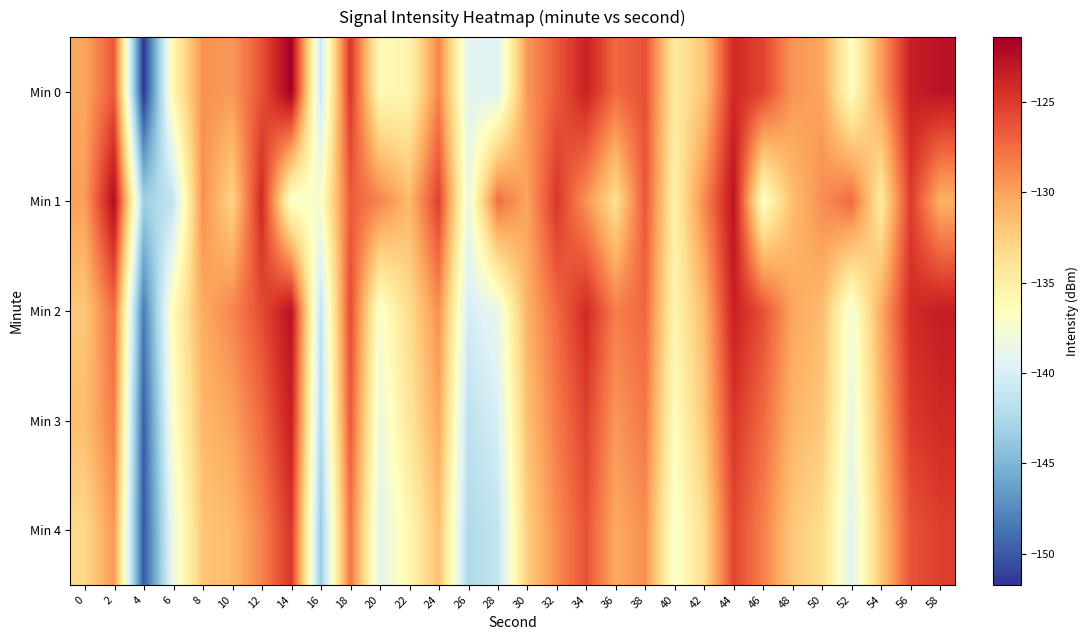

Reading left to right, what are all the values shown in this chart?

Min 0: 0=-130.3	2=-126.5	4=-151.7	6=-135.7	8=-129.2	10=-129.6	12=-126.2	14=-121.4	16=-140.8	18=-124.7	20=-136.0	22=-135.7	24=-128.7	26=-139.1	28=-139.5	30=-129.6	32=-126.6	34=-123.6	36=-127.3	38=-126.1	40=-134.5	42=-132.0	44=-124.0	46=-125.5	48=-129.5	50=-130.1	52=-136.7	54=-129.9	56=-123.5	58=-122.7
Min 1: 0=-129.8	2=-122.3	4=-143.2	6=-141.3	8=-129.1	10=-132.8	12=-124.0	14=-137.1	16=-137.1	18=-126.7	20=-128.5	22=-131.2	24=-125.3	26=-138.4	28=-127.6	30=-130.1	32=-124.8	34=-129.3	36=-133.7	38=-126.4	40=-135.2	42=-128.9	44=-122.7	46=-136.8	48=-131.5	50=-129.0	52=-127.3	54=-134.6	56=-125.1	58=-130.8
Min 2: 0=-132.1	2=-127.4	4=-148.3	6=-136.2	8=-130.5	10=-128.7	12=-125.9	14=-122.6	16=-141.3	18=-125.8	20=-137.2	22=-133.5	24=-129.1	26=-140.2	28=-138.7	30=-130.9	32=-127.4	34=-124.1	36=-128.3	38=-127.2	40=-135.6	42=-131.3	44=-123.5	46=-126.1	48=-130.2	50=-131.4	52=-137.8	54=-130.5	56=-124.2	58=-123.3
Min 3: 0=-131.5	2=-128.2	4=-149.7	6=-137.1	8=-131.2	10=-130.1	12=-127.3	14=-123.4	16=-142.1	18=-126.5	20=-138.3	22=-134.2	24=-130.3	26=-141.5	28=-140.1	30=-131.7	32=-128.2	34=-125.4	36=-129.5	38=-128.0	40=-136.4	42=-132.1	44=-124.8	46=-127.3	48=-131.0	50=-132.1	52=-138.5	54=-131.2	56=-125.0	58=-124.1
Min 4: 0=-133.2	2=-129.5	4=-150.1	6=-138.4	8=-132.0	10=-131.3	12=-128.6	14=-124.7	16=-143.5	18=-127.8	20=-139.1	22=-135.8	24=-131.6	26=-142.3	28=-141.2	30=-132.5	32=-129.0	34=-126.2	36=-130.4	38=-129.1	40=-137.2	42=-133.5	44=-125.6	46=-128.4	48=-132.1	50=-133.5	52=-139.2	54=-132.0	56=-126.3	58=-125.2